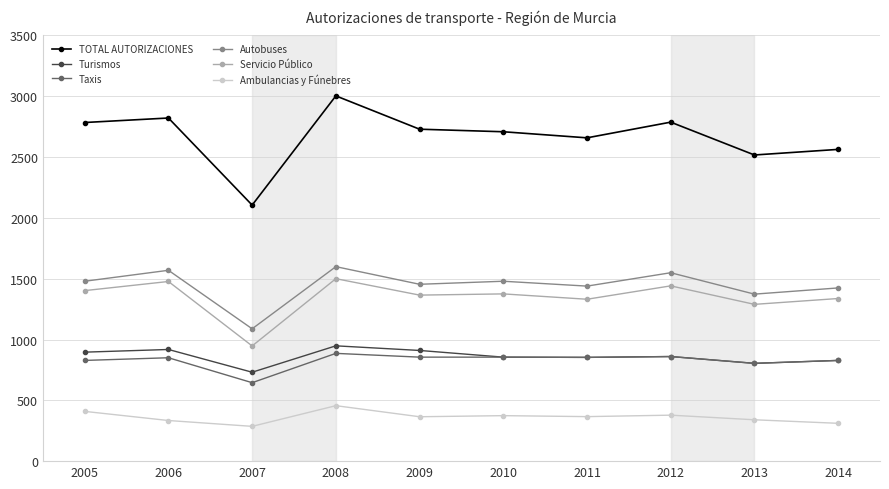

True or false: Servicio Público and Autobuses cross at least once.

False